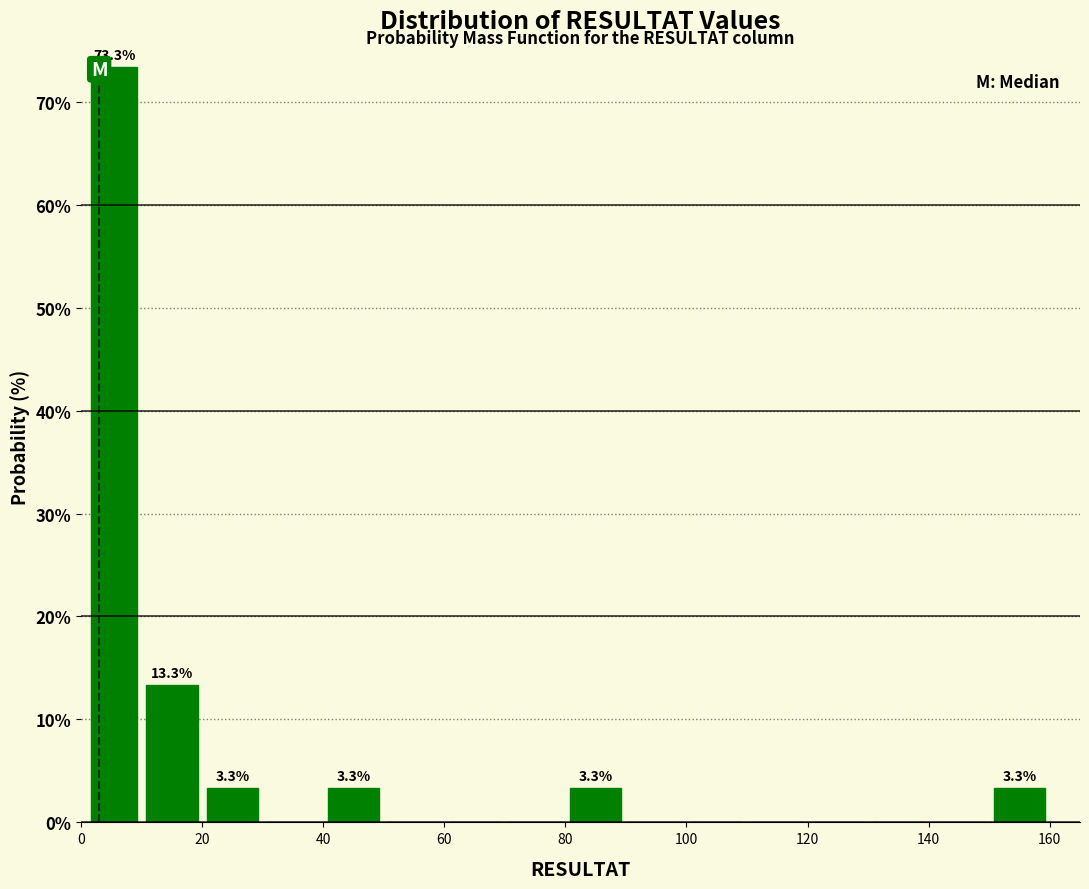

Which range on the x-axis has the tallest bar?

1 to 10